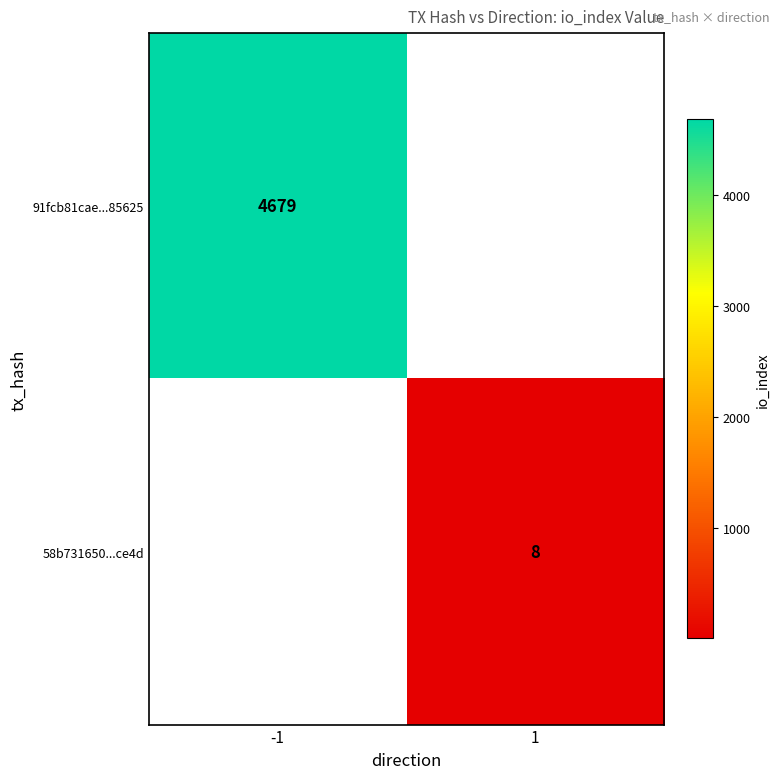

Is it true that 91fcb81cae...85625 equals 4679 at -1?

True